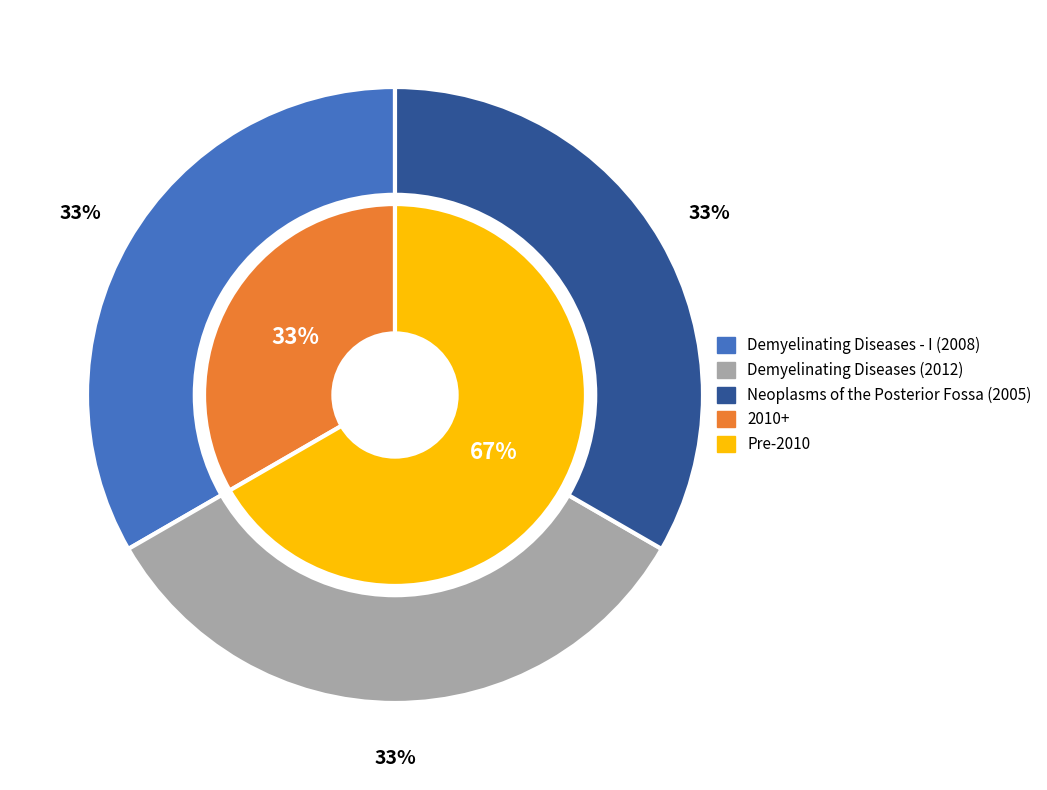

Is the sum of Demyelinating Diseases - I and Neoplasms of the Posterior Fossa greater than half?

Yes